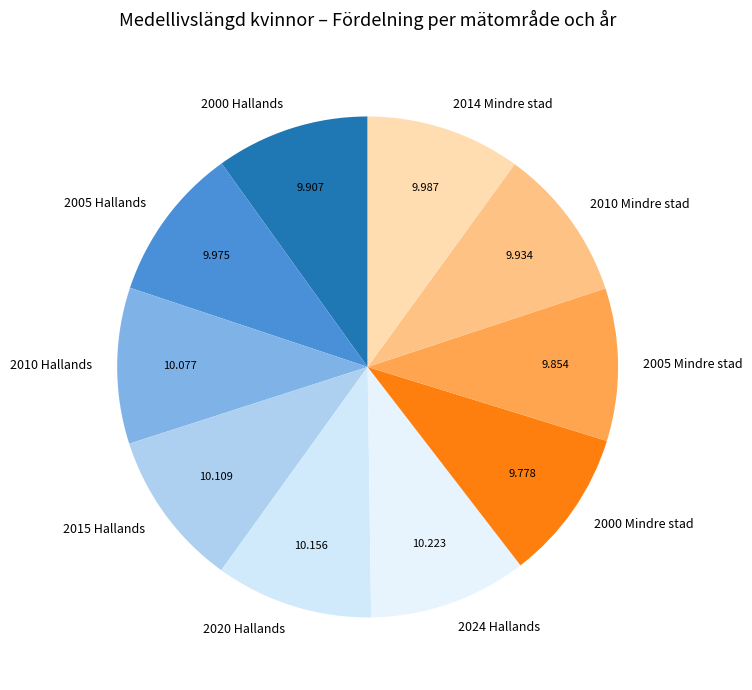

Is 2020 Hallands the majority of the pie?

No